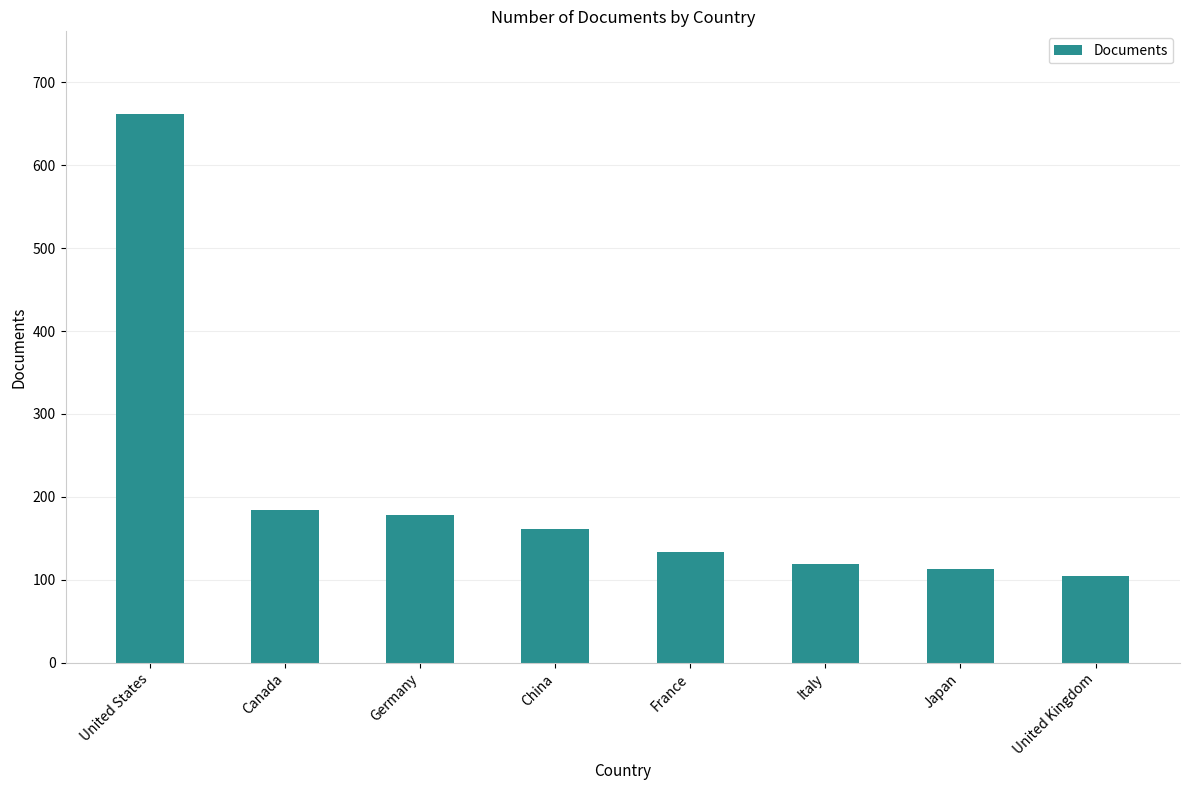

Reading left to right, list all the values displayed in this chart.

662	184	178	161	133	119	113	105